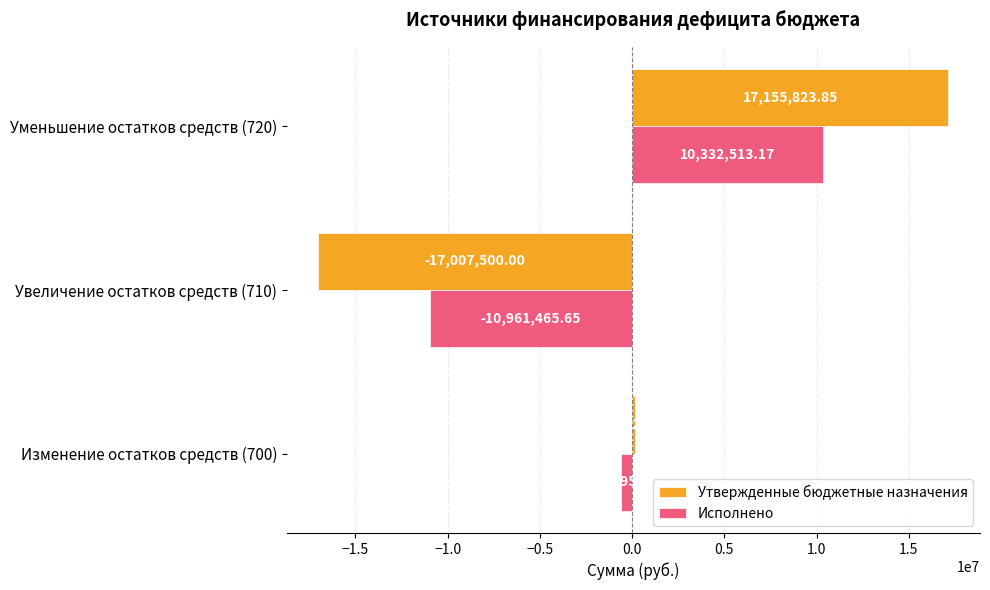

What is the spread (max minus min) of values at Уменьшение остатков средств (720)?

6823310.7